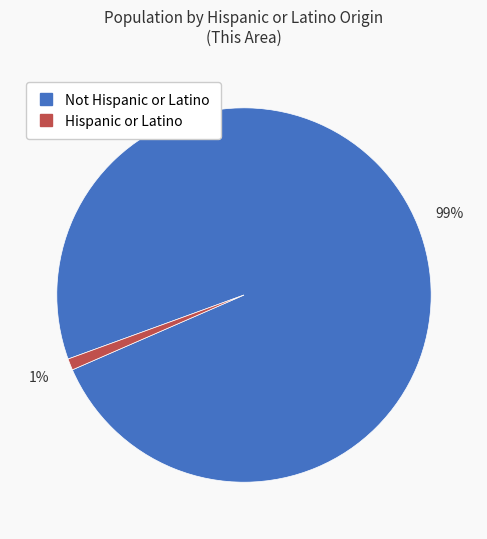

Do Not Hispanic or Latino and Hispanic or Latino together represent more than half of the pie?

Yes